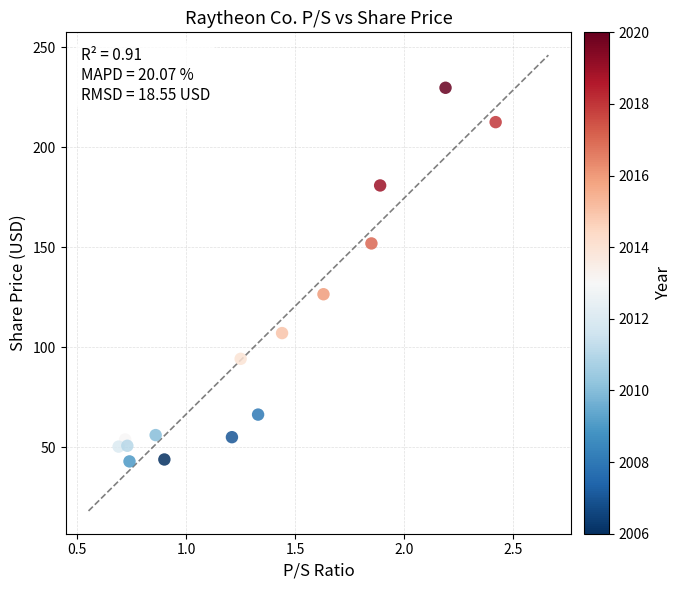

What Y value in the scatter plot is closest to 136?

126.6